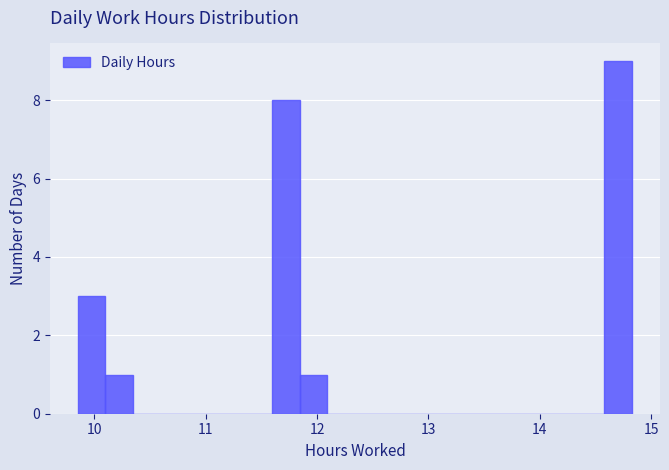

Read against the x-axis, roughly where is the centre of the tallest bar?

14.7